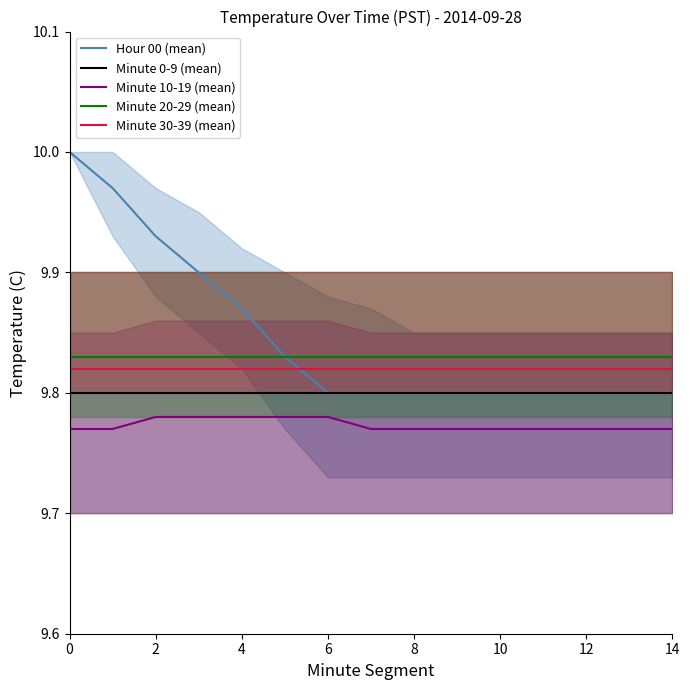

True or false: Hour 00 (mean) has more than 2 points higher than both neighbors.

False